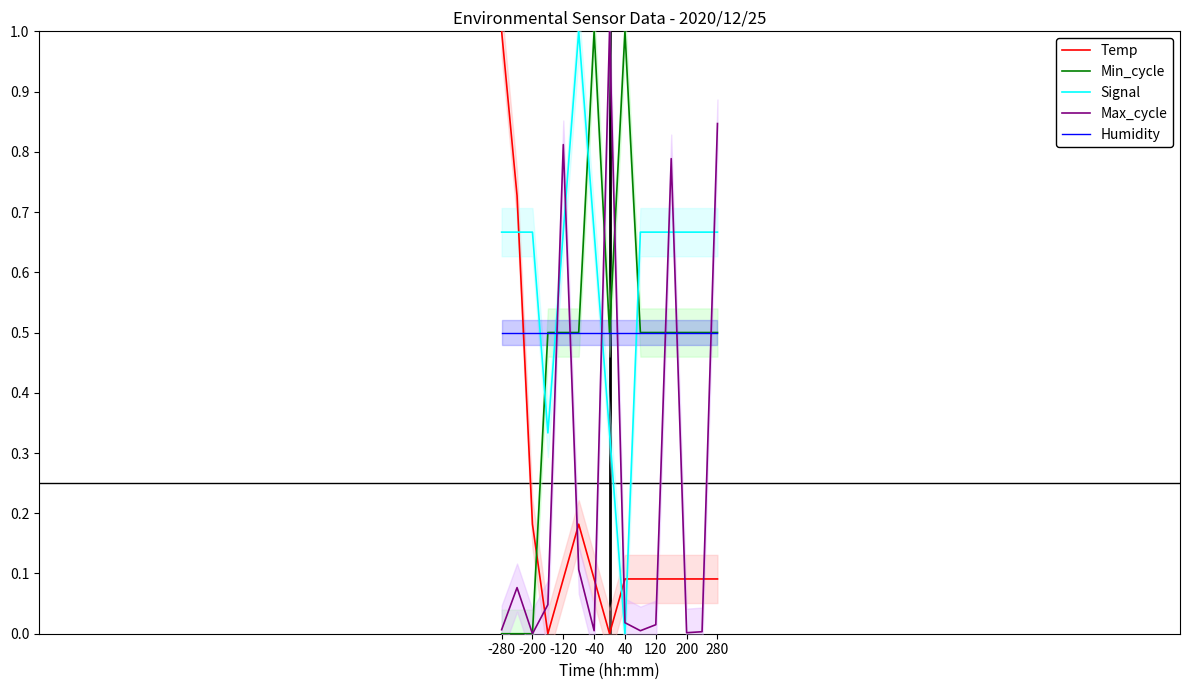

What is the label of the 15th point from the right?

-280